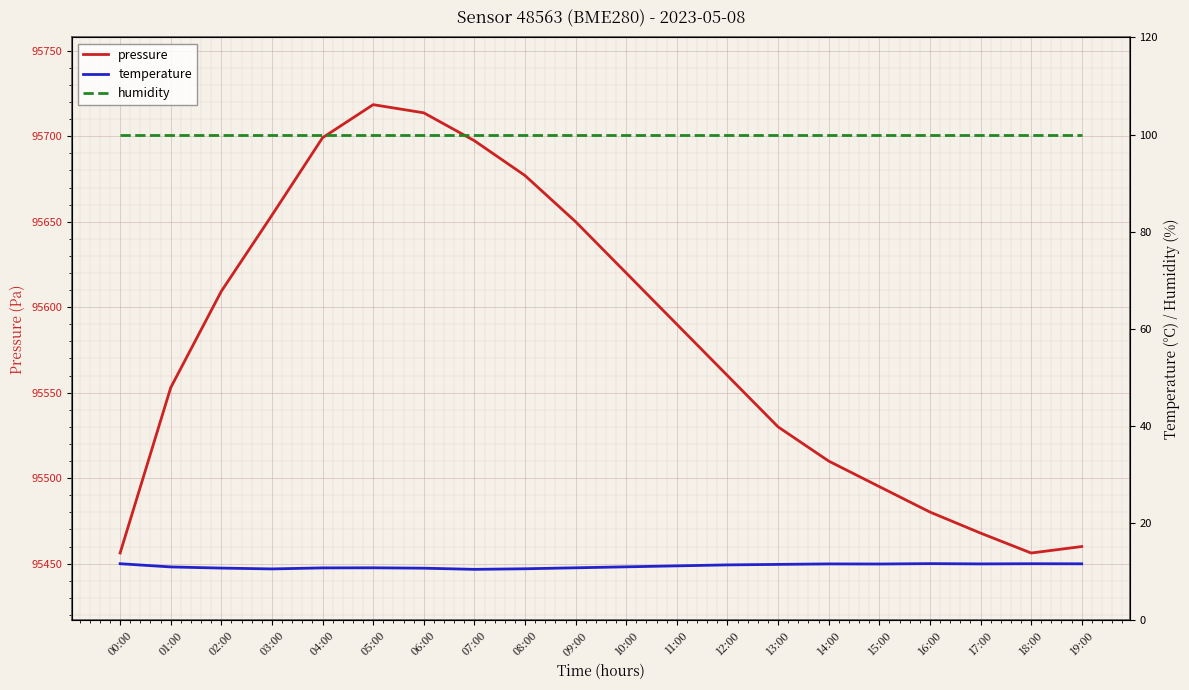

Is it true that pressure equals 95460.0 at 19:00?

True